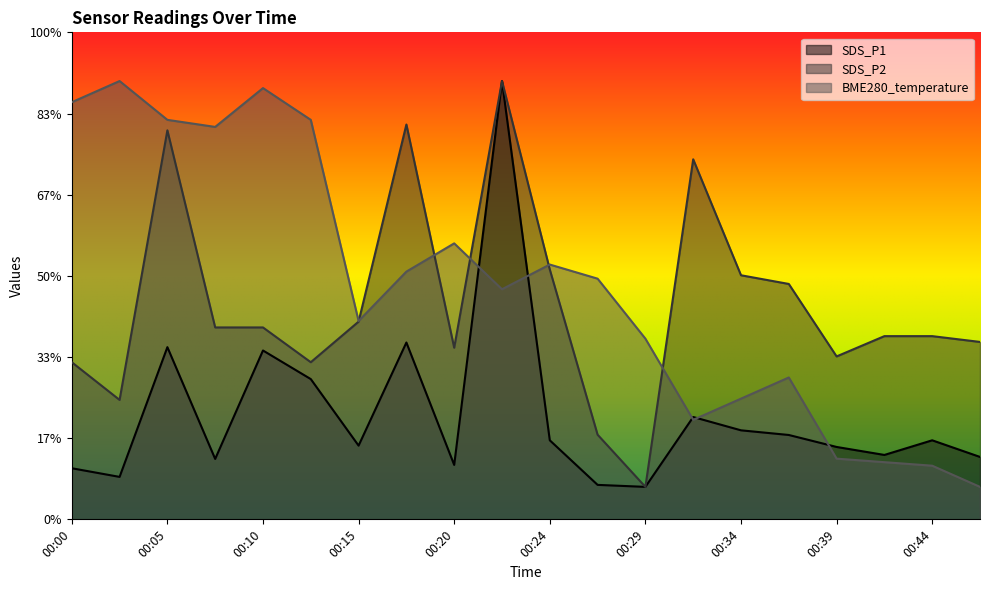

In SDS_P2, how many points are lower than both neighbors (excluding endpoints)?

5